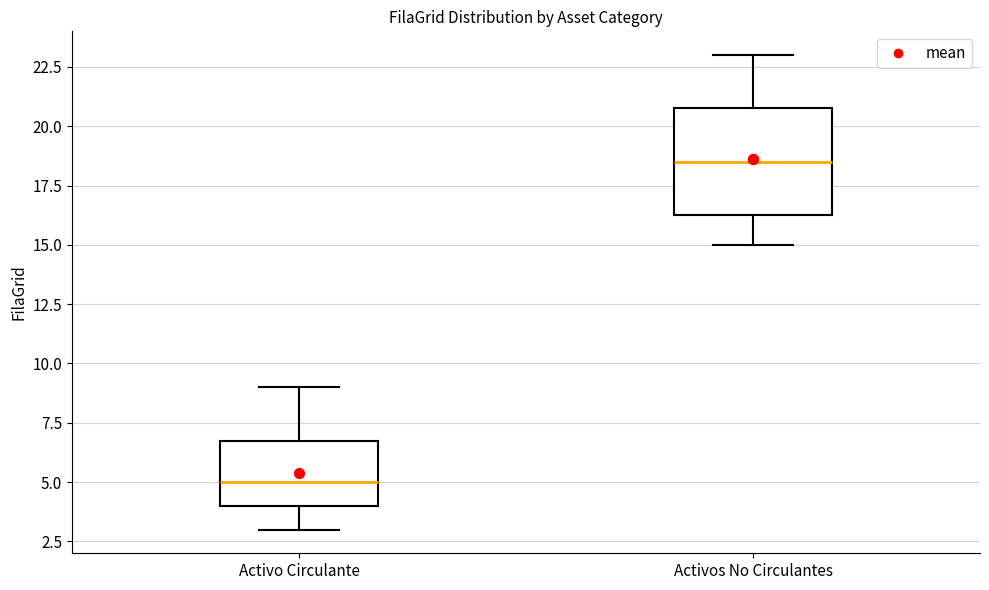

Which box's median line is the lowest?

Activo Circulante